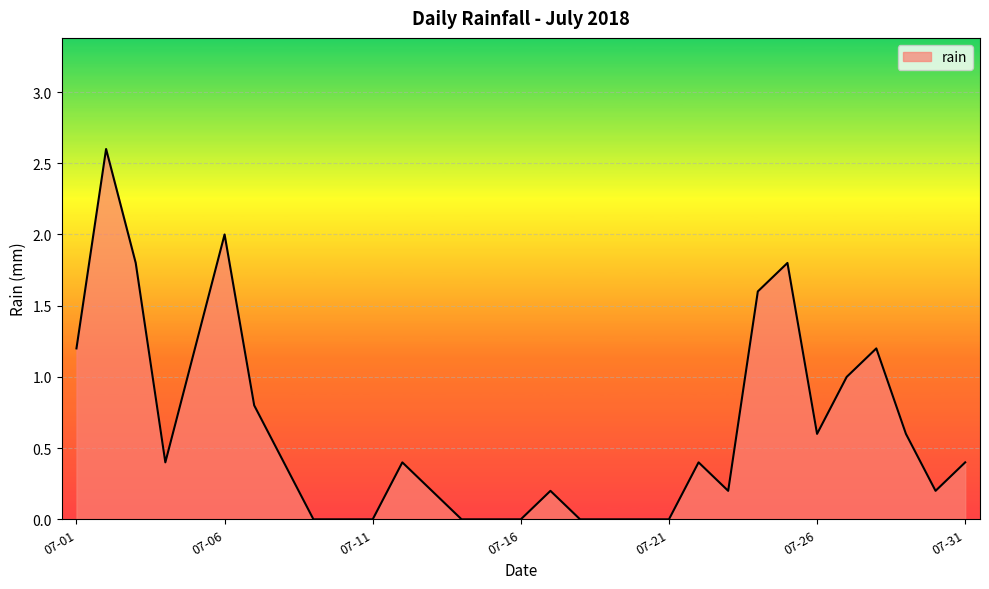

How many lines are shown in the chart?

1